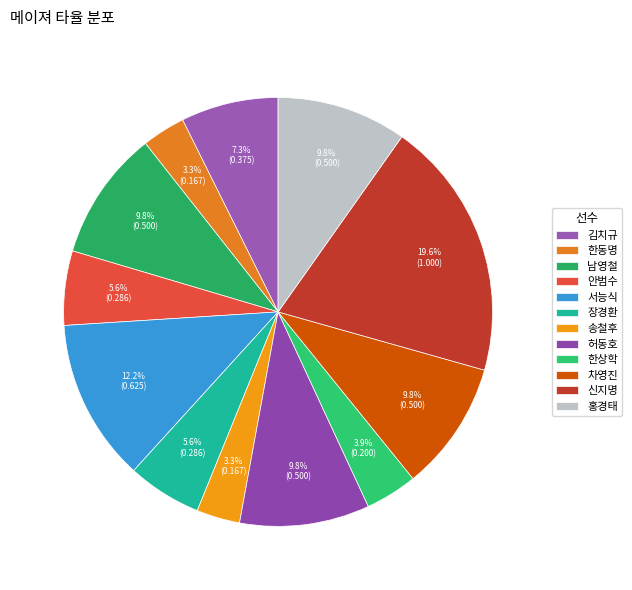

What is the ratio of the value at 한상학 to the value at 신지명?

0.2